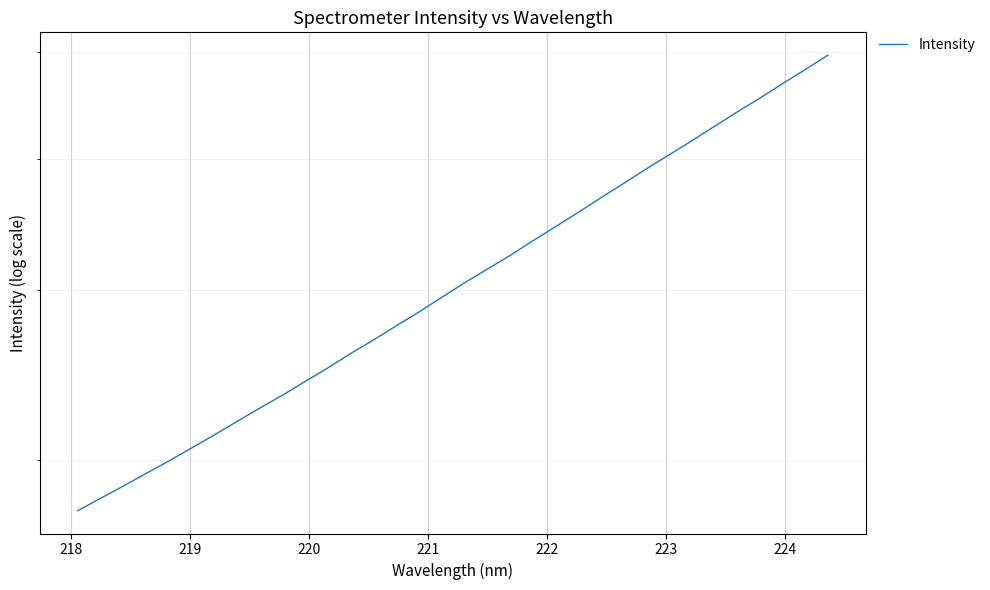

Does the chart display data point markers on the line(s)?

No